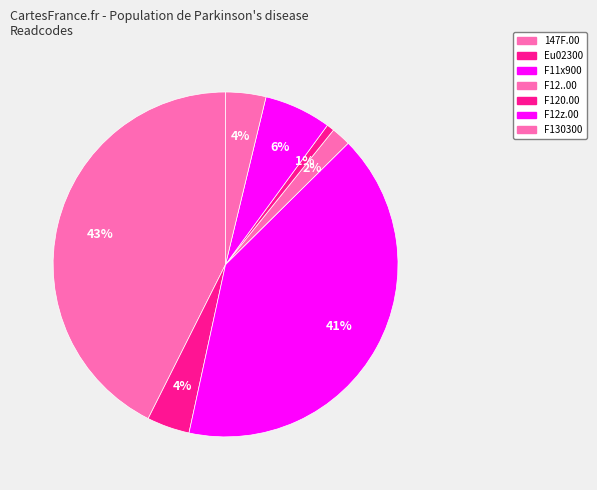

How many slices are in this pie chart?

7